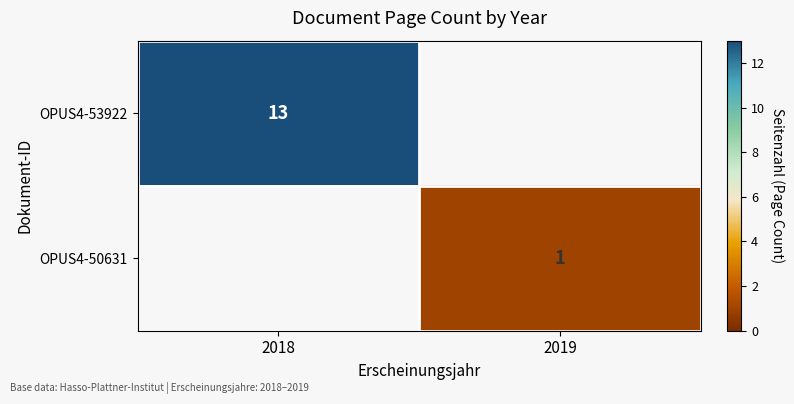

How many data points does each series have?

2